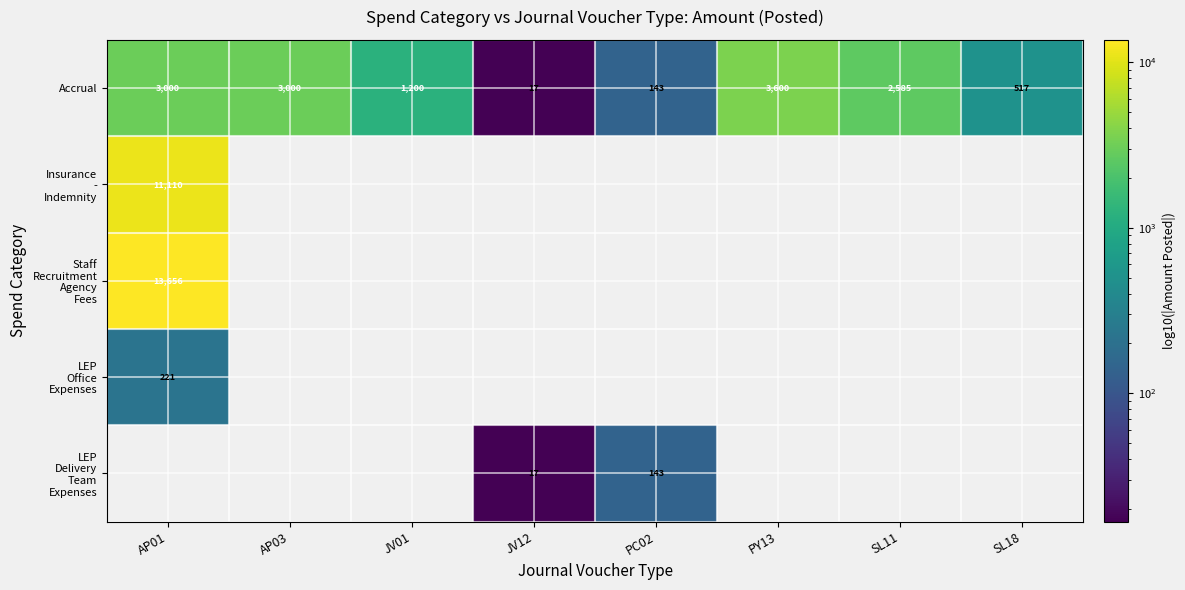

What is the maximum value for Accrual?

3600